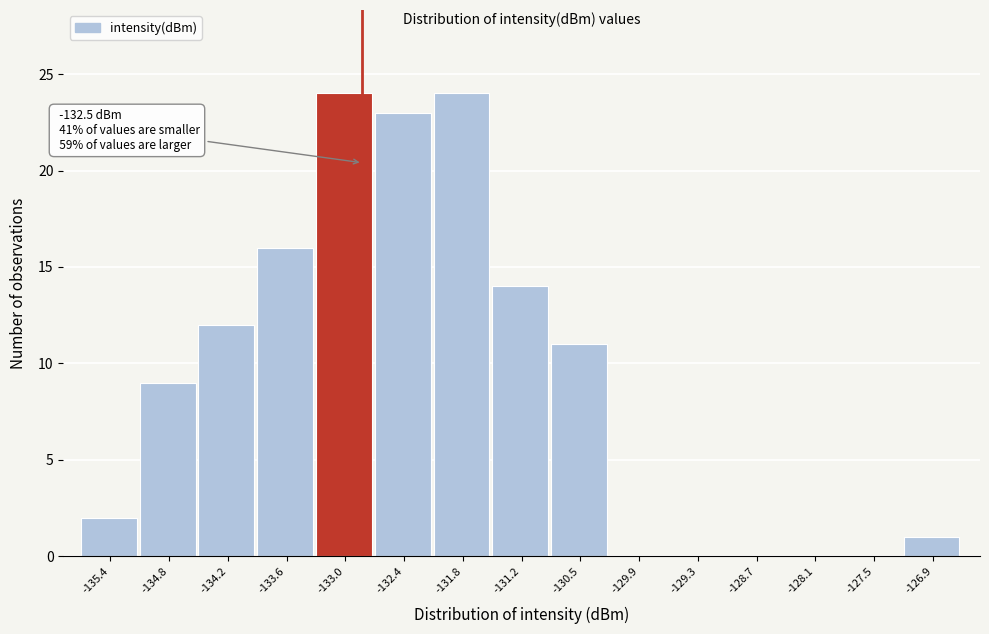

Reading left to right, transcribe all the data shown in this chart.

-135.4=2	-134.8=9	-134.2=12	-133.6=16	-133.0=24	-132.4=23	-131.8=24	-131.2=14	-130.5=11	-129.9=0	-129.3=0	-128.7=0	-128.1=0	-127.5=0	-126.9=1